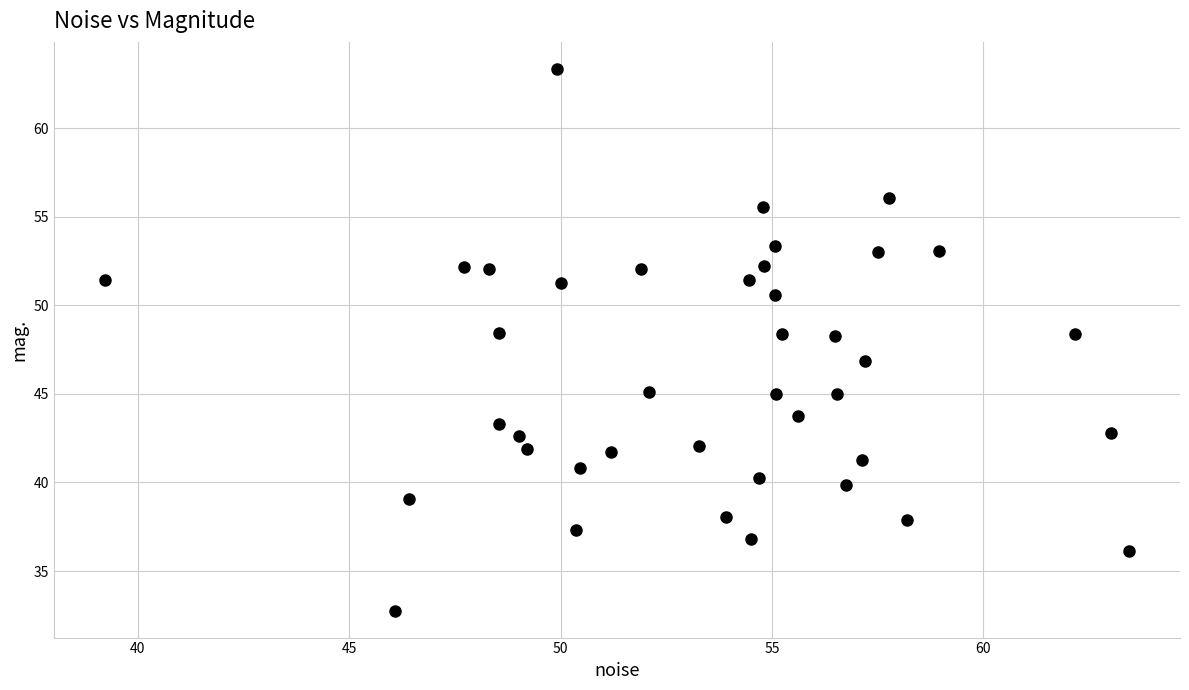

What is the range of Y values (max minus min)?

30.6